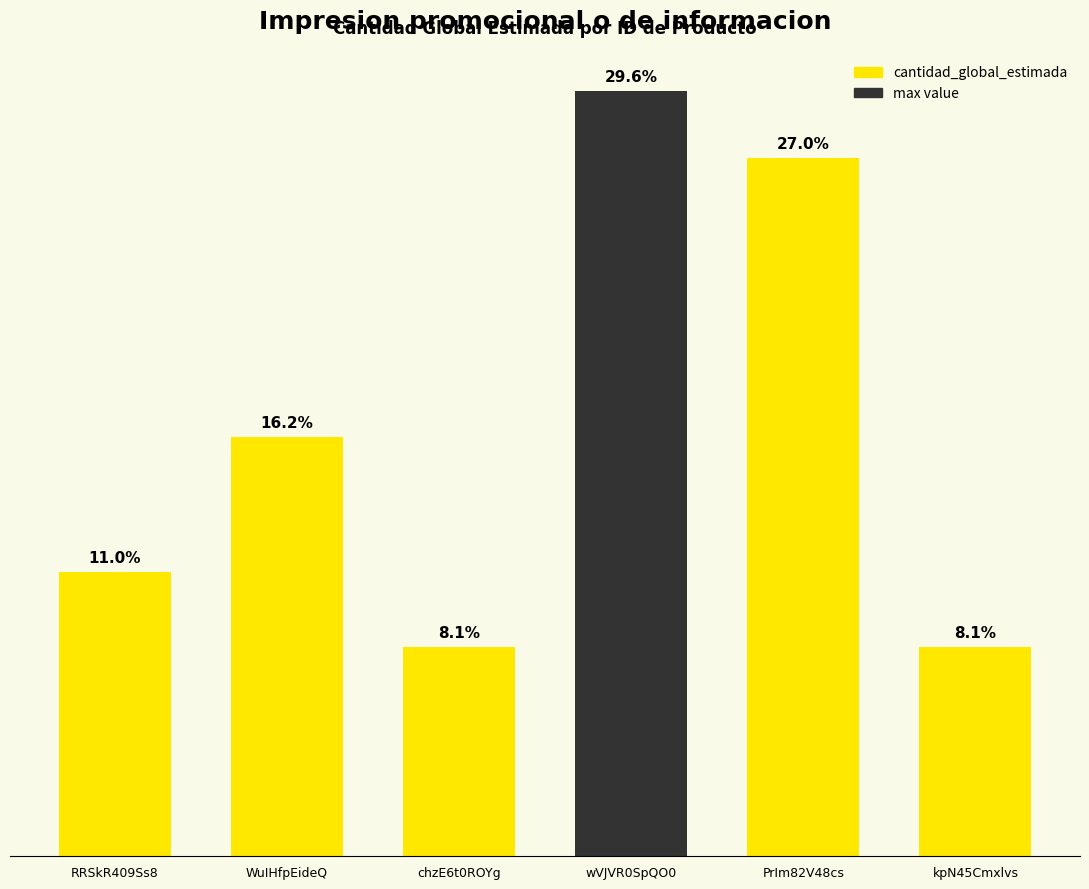

Does the chart contain stacked bars?

No